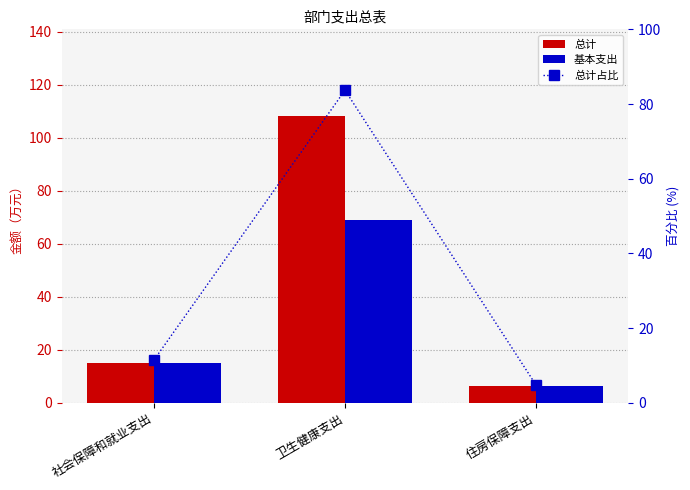

At 住房保障支出, list the series in order from largest to smallest.

总计, 基本支出, 总计占比